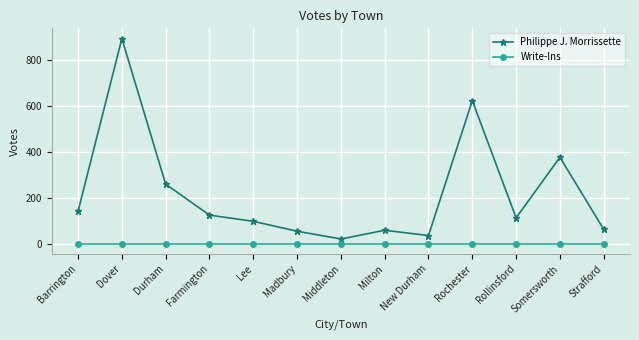

Reading right to left, list all the values displayed in this chart.

Philippe J. Morrissette: Strafford=62	Somersworth=376	Rollinsford=112	Rochester=623	New Durham=35	Milton=58	Middleton=20	Madbury=54	Lee=97	Farmington=124	Durham=259	Dover=893	Barrington=141
Write-Ins: Strafford=0	Somersworth=0	Rollinsford=0	Rochester=0	New Durham=0	Milton=0	Middleton=0	Madbury=0	Lee=0	Farmington=0	Durham=0	Dover=0	Barrington=0